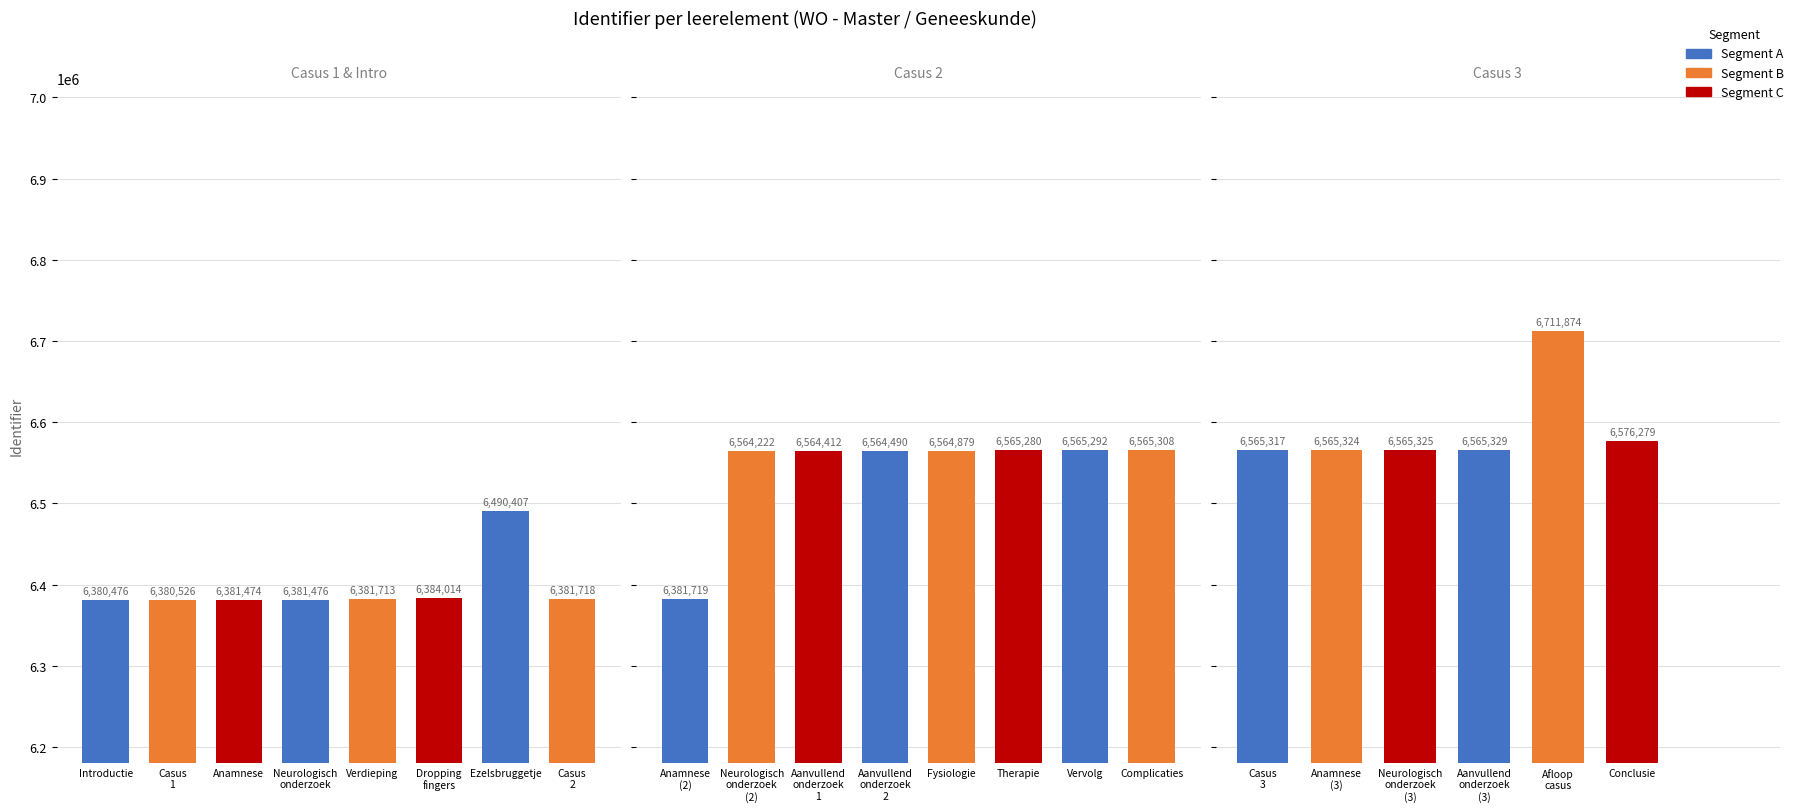

Are the bars horizontal?

No